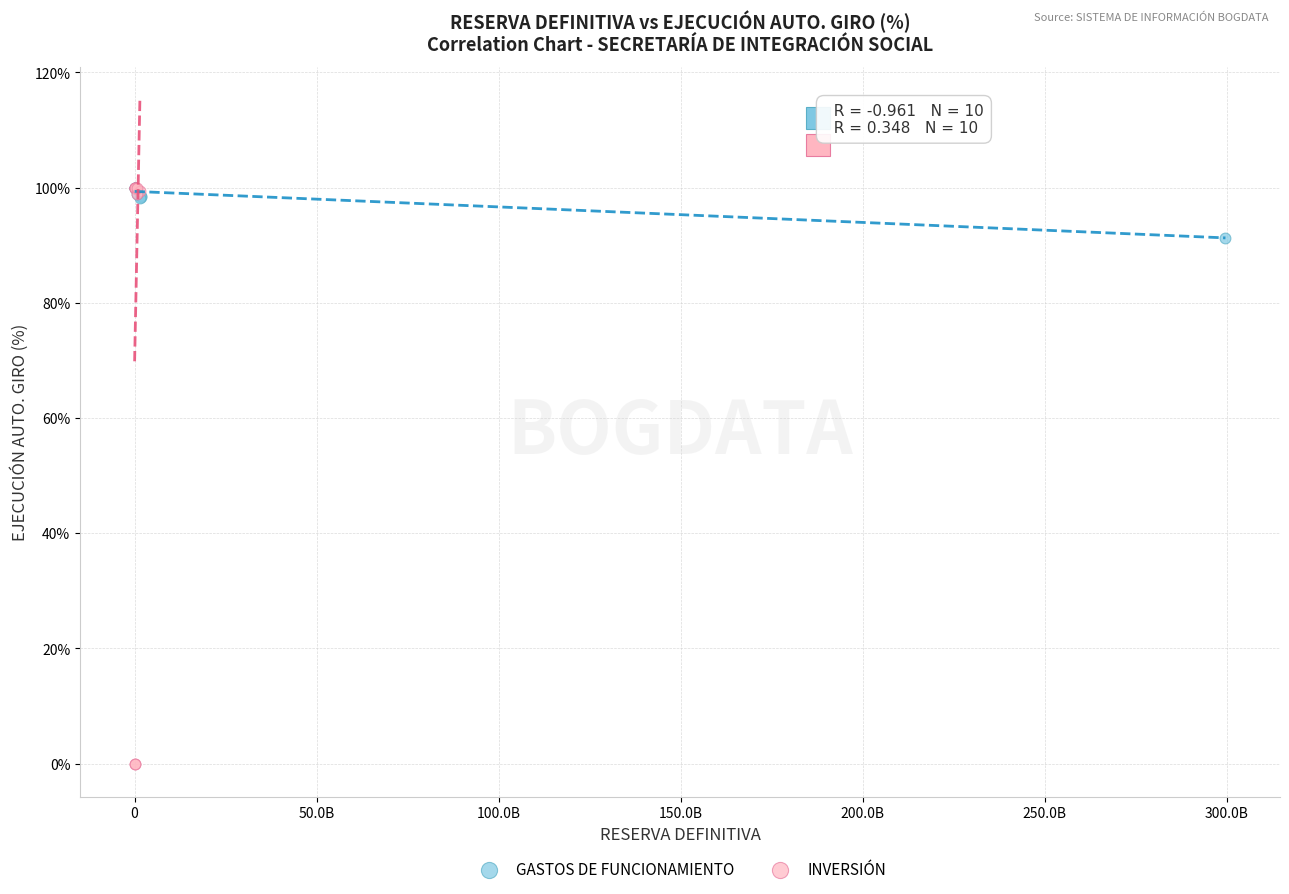

What are all the series names shown in the legend?

GASTOS DE FUNCIONAMIENTO, INVERSIÓN